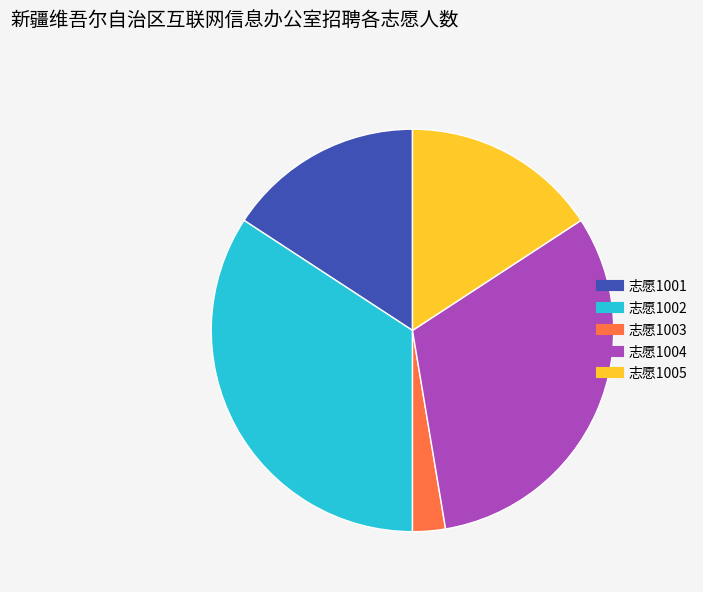

Is there any slice that represents more than half of the pie?

No